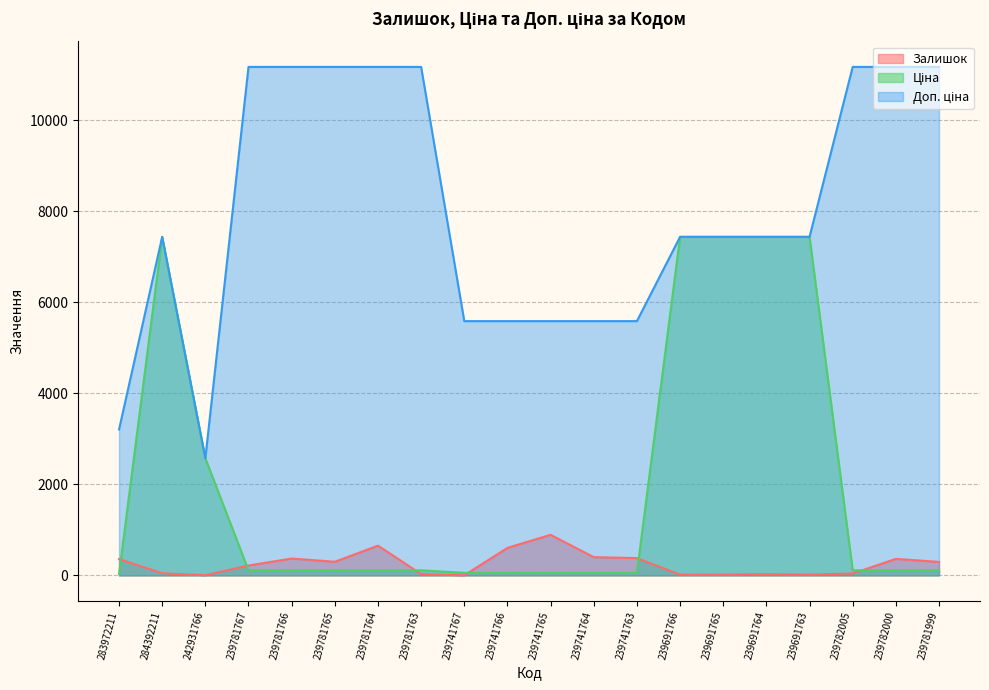

At which category does Доп. ціна reach its first local peak?

284392211